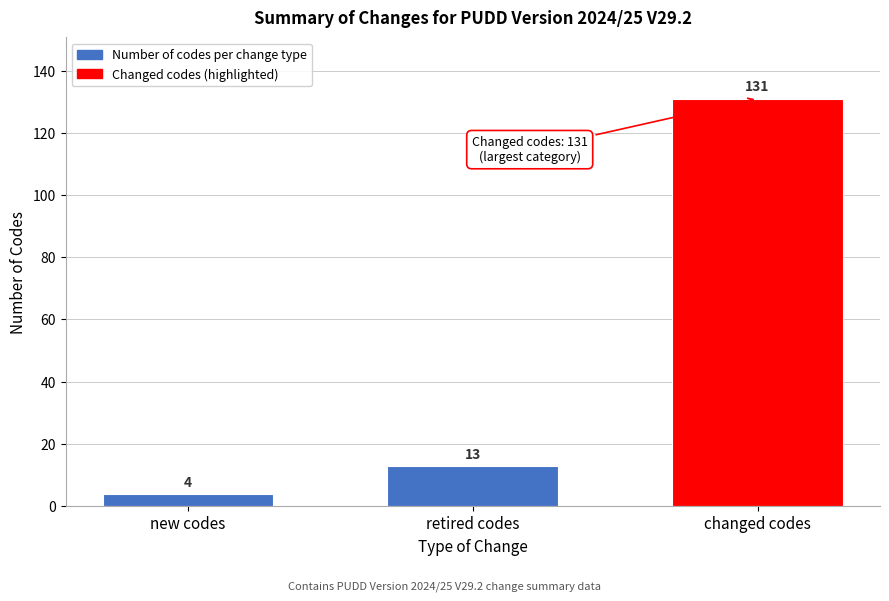

Reading right to left, what are all the values shown in this chart?

131	13	4